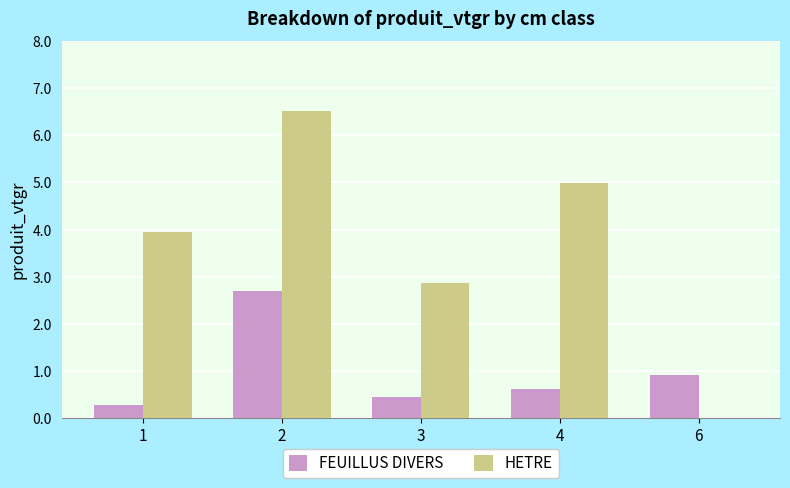

Reading left to right, list all the values displayed in this chart.

FEUILLUS DIVERS: 1=0.3	2=2.7	3=0.5	4=0.6	6=0.9
HETRE: 1=3.9	2=6.5	3=2.9	4=5.0	6=0.0